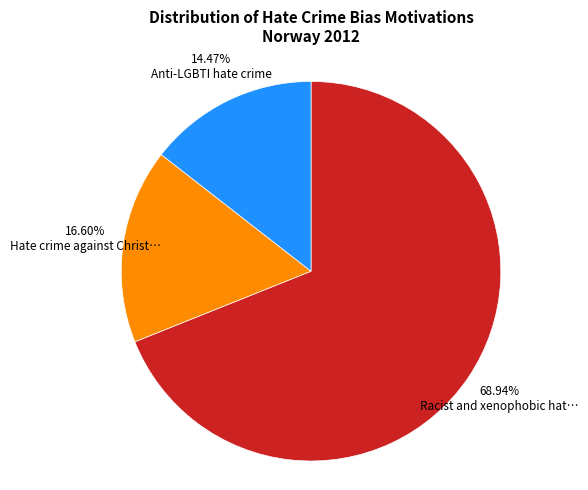

Is there any slice that represents more than half of the pie?

Yes